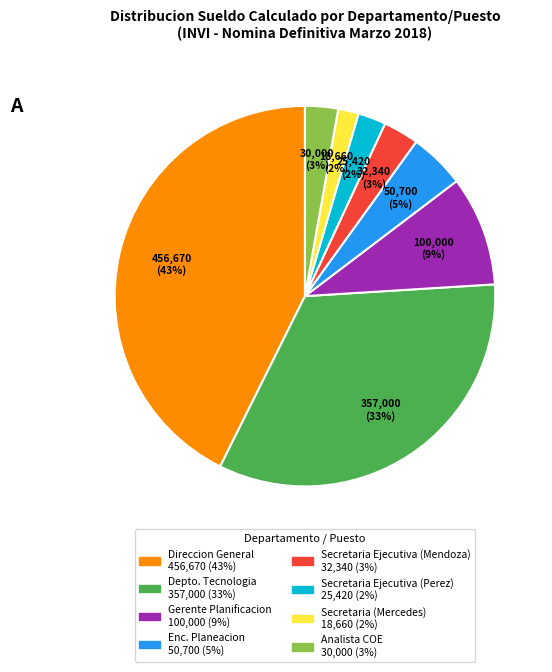

What percentage is the Secretaria Ejecutiva (Perez) slice, to the nearest percent?

2%